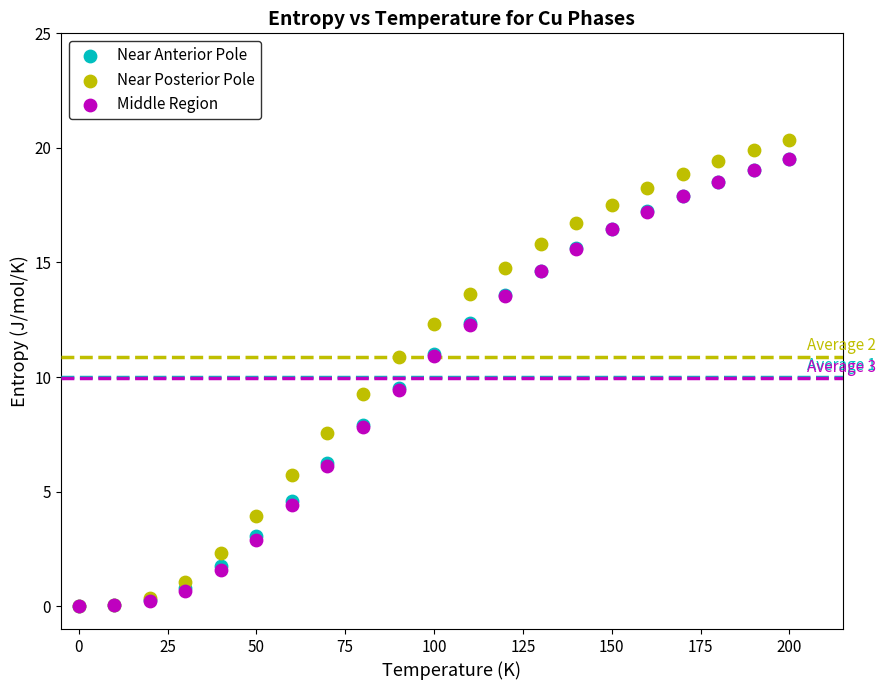

Which series contains the highest Y value?

Near Posterior Pole